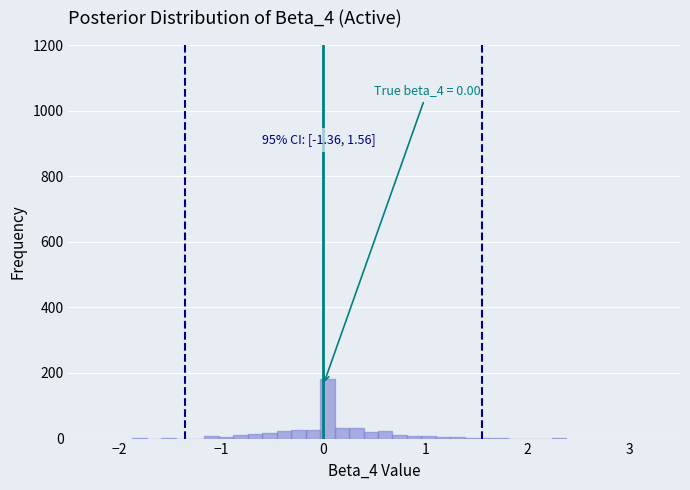

Around what value on the x-axis is the tallest bar? Give the approximate position of its centre, as read against the axis.

0.0